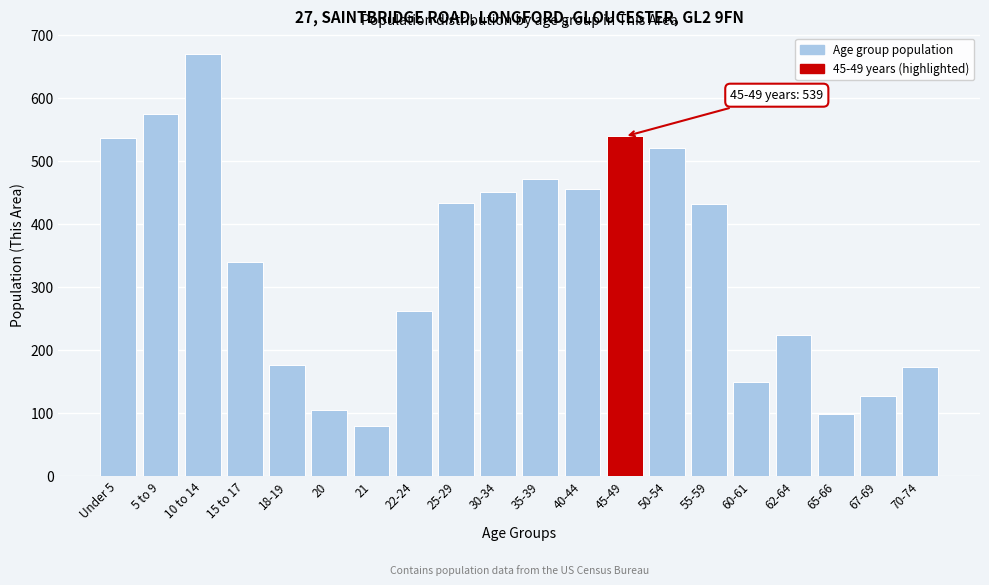

The value at 60-61 is 149. True or false?

True